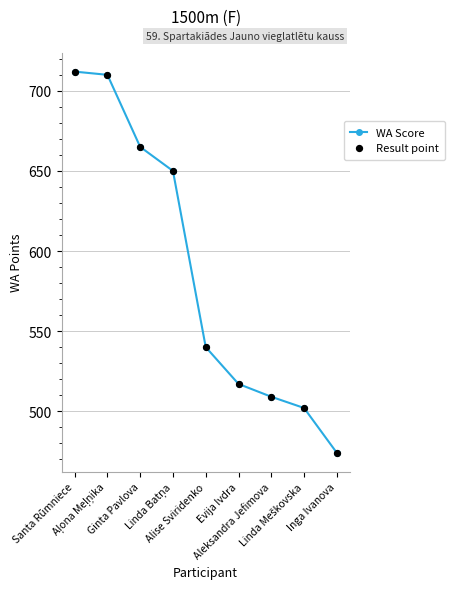

What is the greatest value displayed?

712